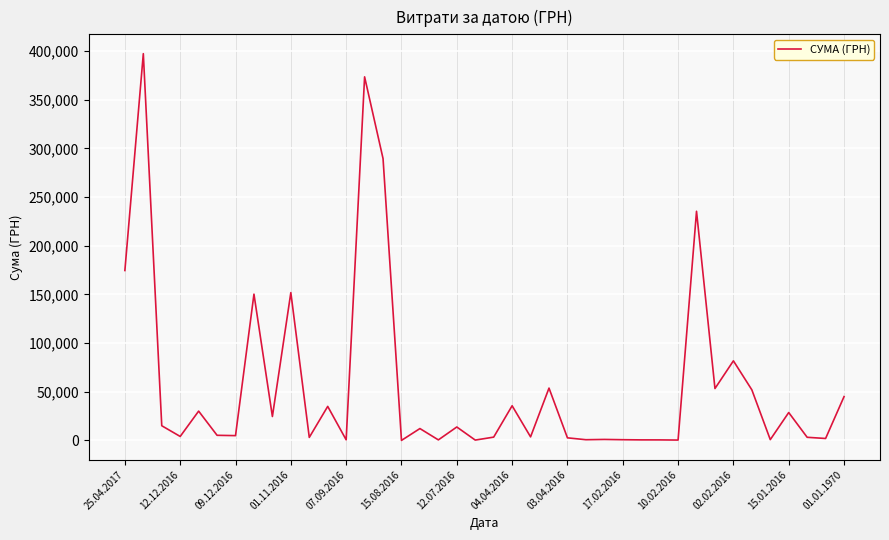

What is the maximum value shown in the chart?

397314.8